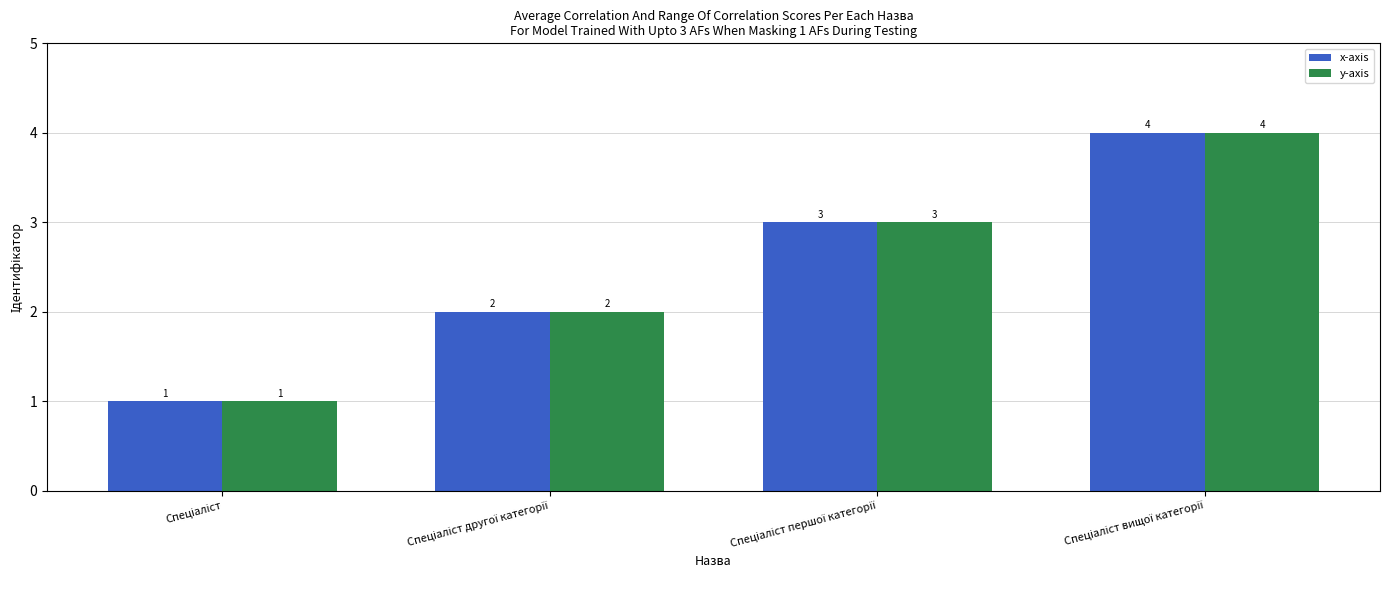

What is the maximum value shown in the chart?

4